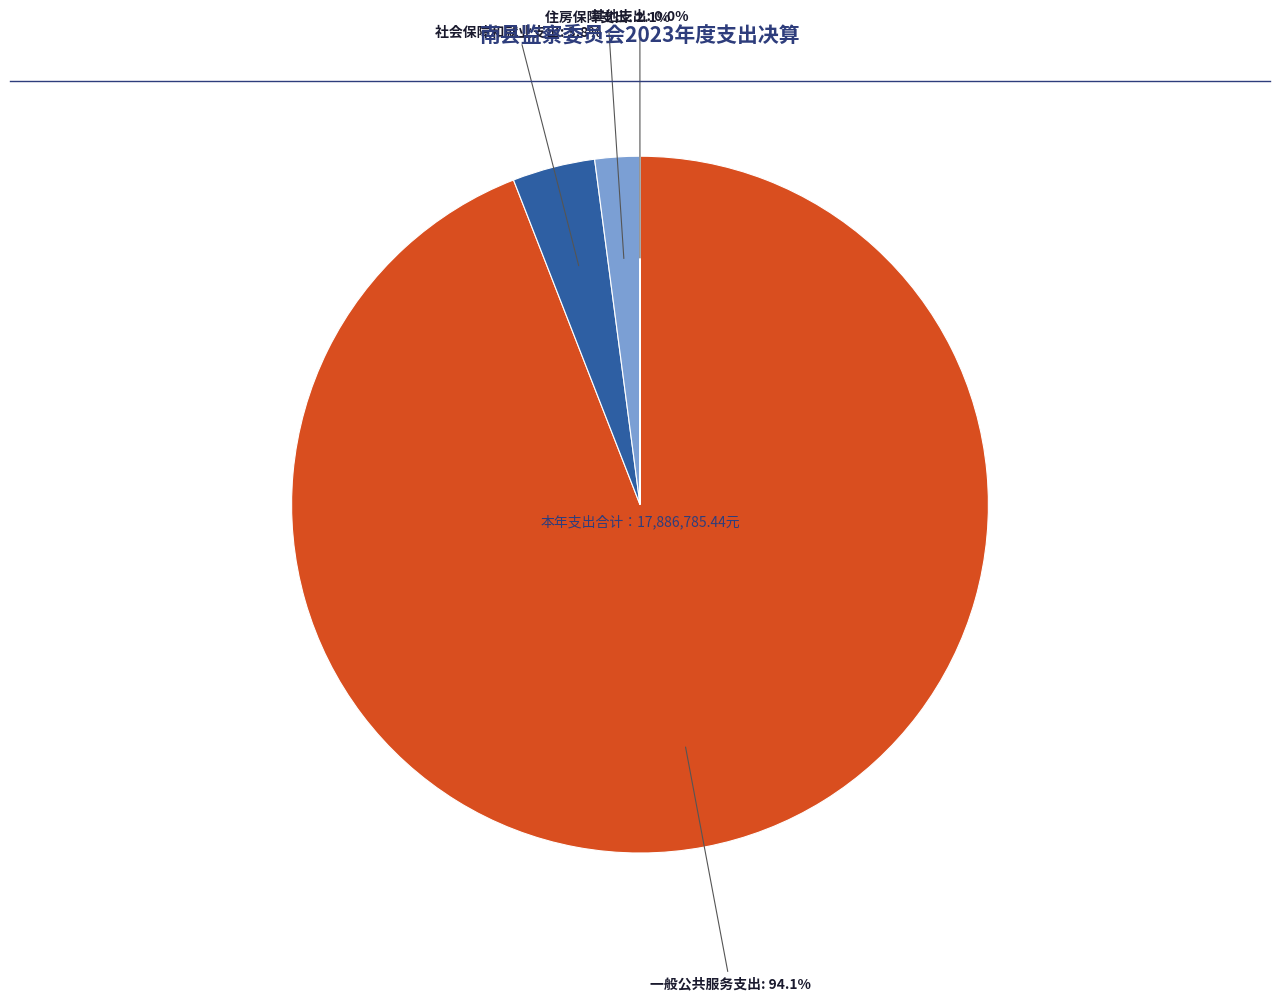

Which category has the biggest portion of the pie?

一般公共服务支出